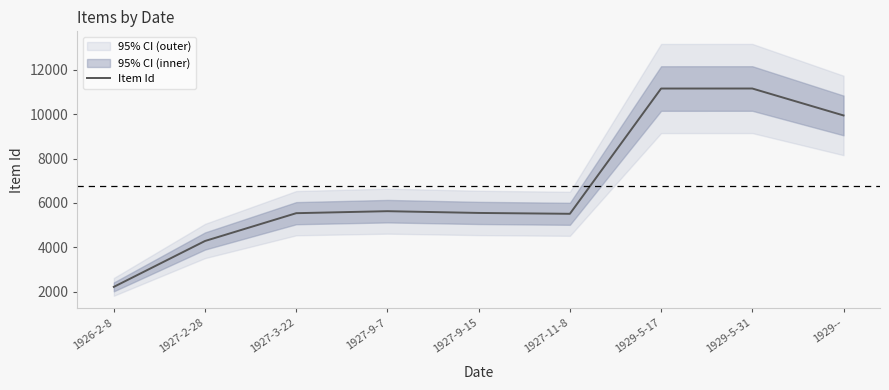

Reading left to right, what are all the values shown in this chart?

1926-2-8=2222	1927-2-28=4289	1927-3-22=5541	1927-9-7=5631	1927-9-15=5552	1927-11-8=5513	1929-5-17=11155	1929-5-31=11156	1929--=9943